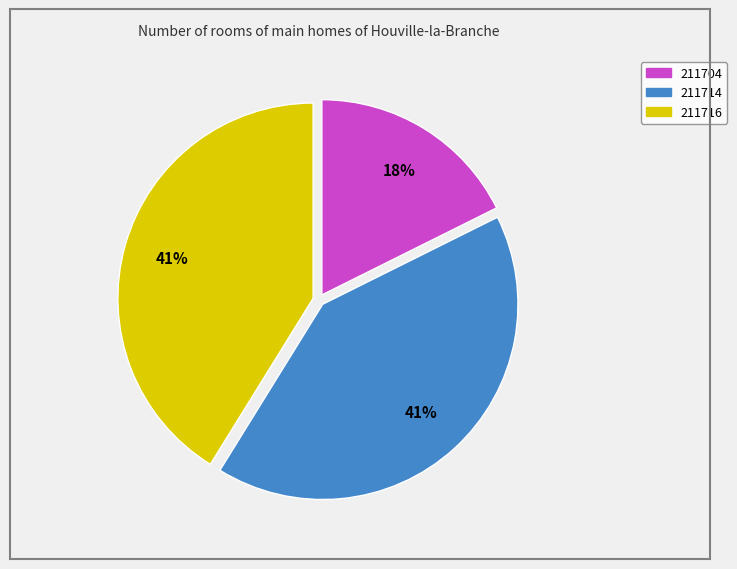

Between 211716 and 211704, which is larger?

211716